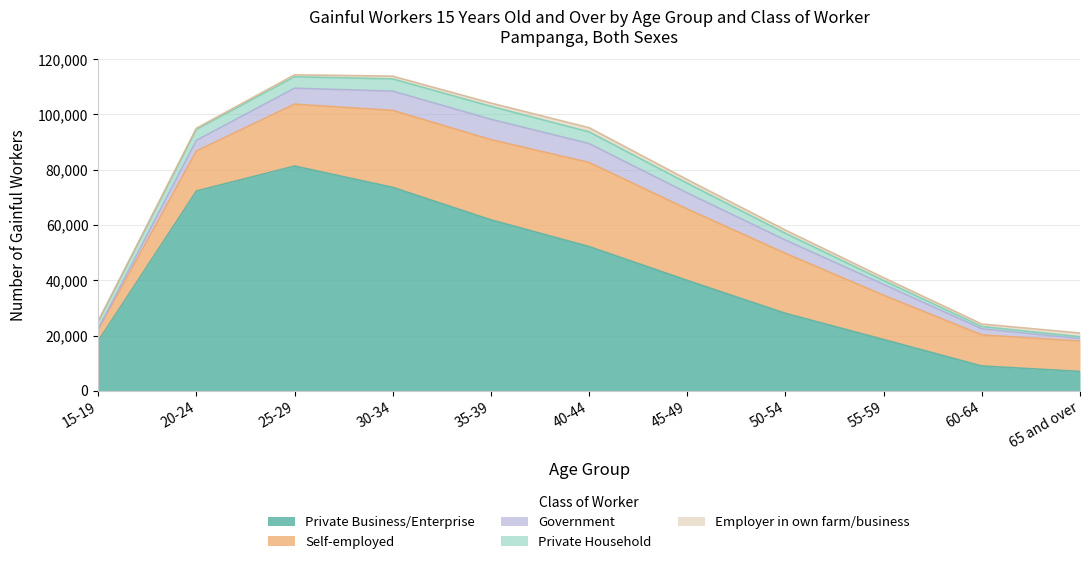

Which series has the widest spread of values?

Private Business/Enterprise